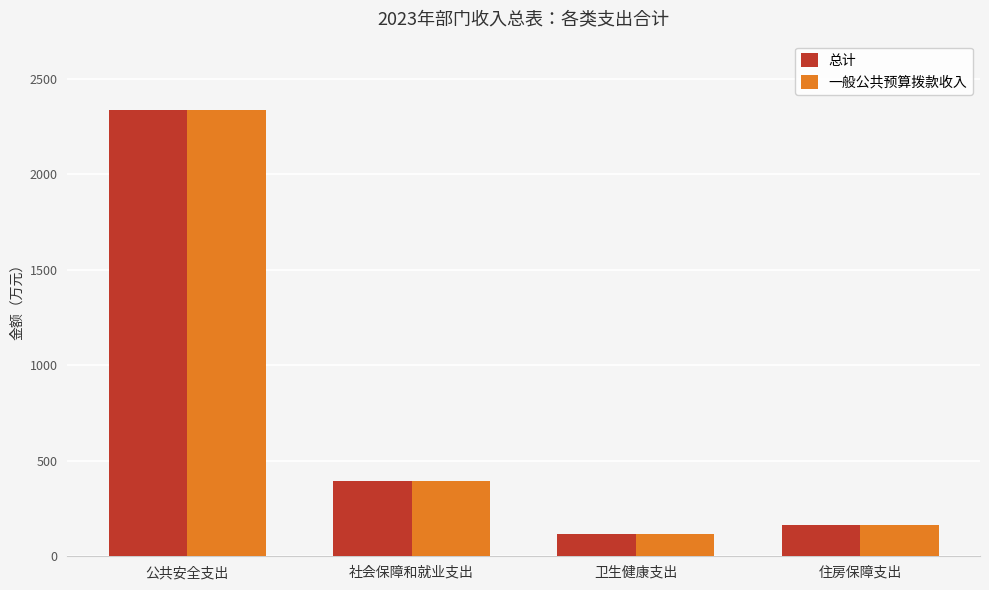

What is the approximate value of 一般公共预算拨款收入 at 公共安全支出?

2336.1